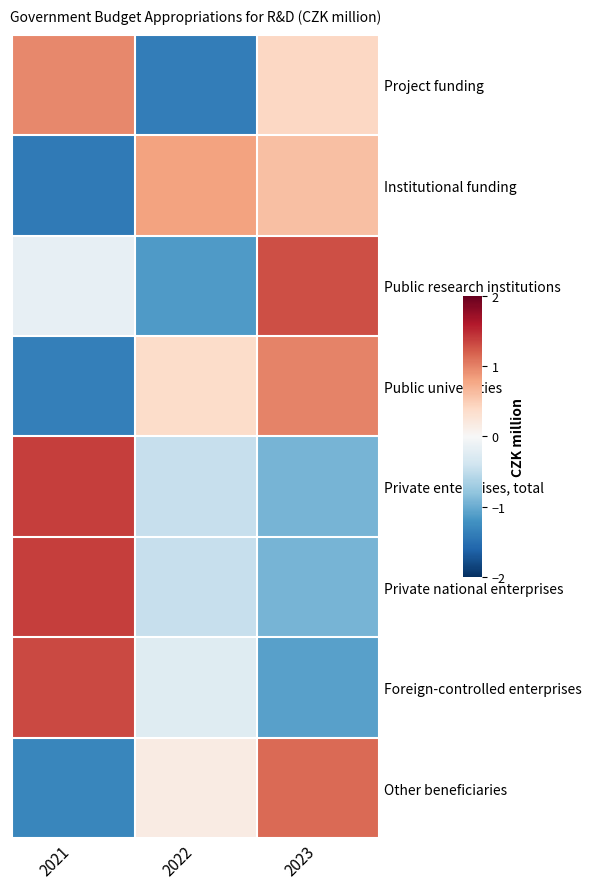

Which category has the lowest value in the Private national enterprises series?

2023